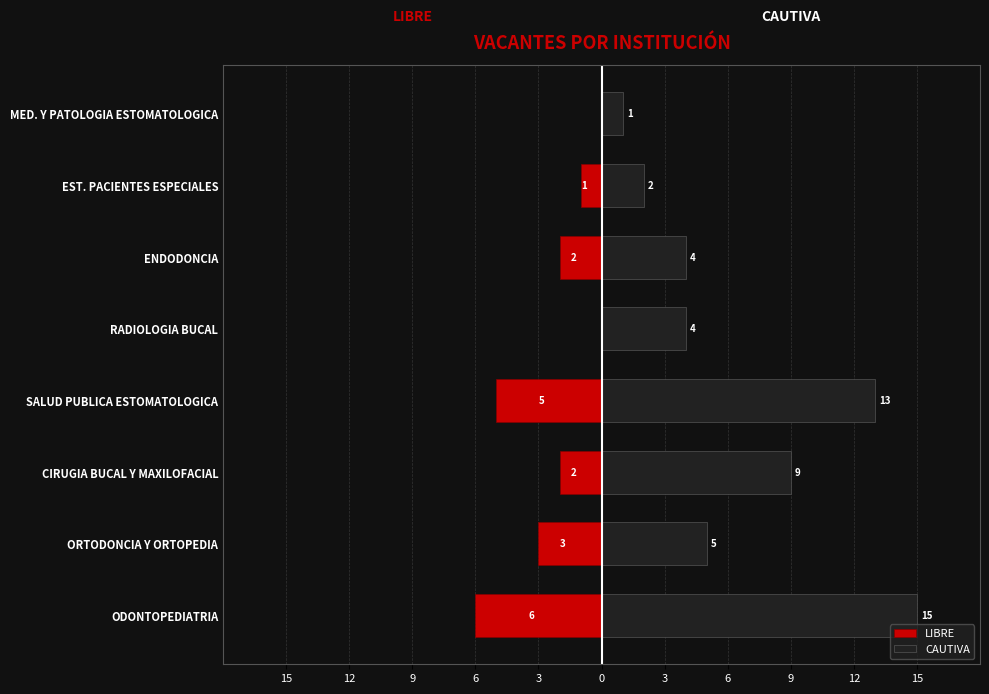

Which series changed the most between ODONTOPEDIATRIA and CIRUGIA BUCAL Y MAXILOFACIAL?

CAUTIVA